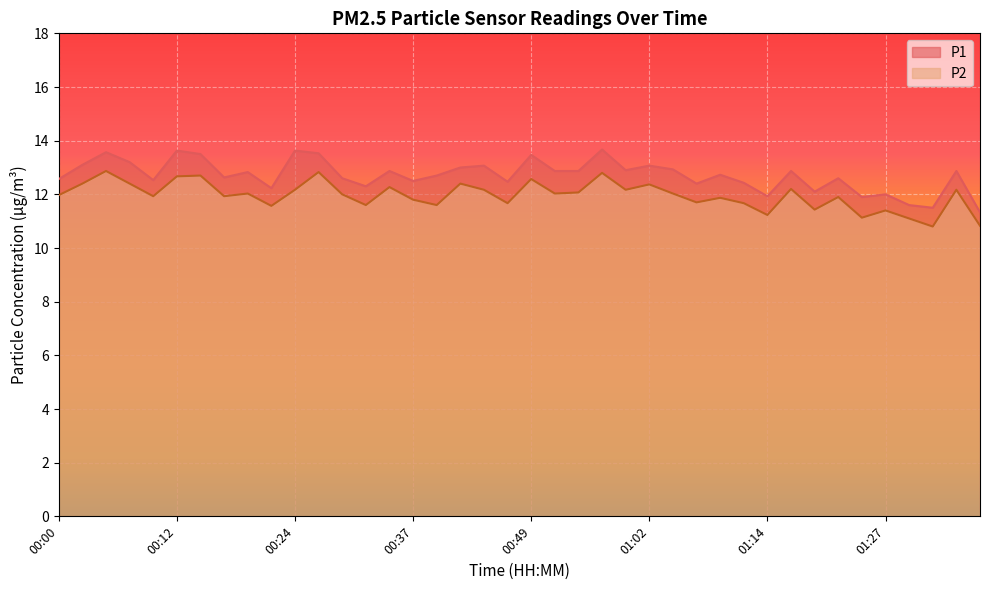

How many values in the P2 series are below 12?

19